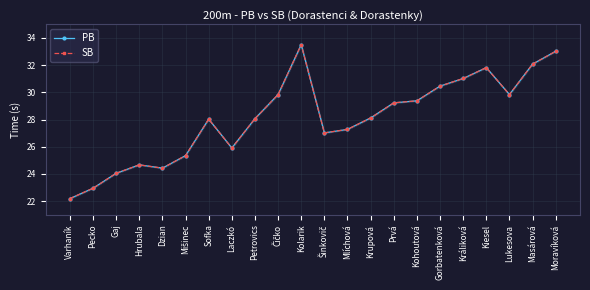

How many data points in PB are less than 28?

9